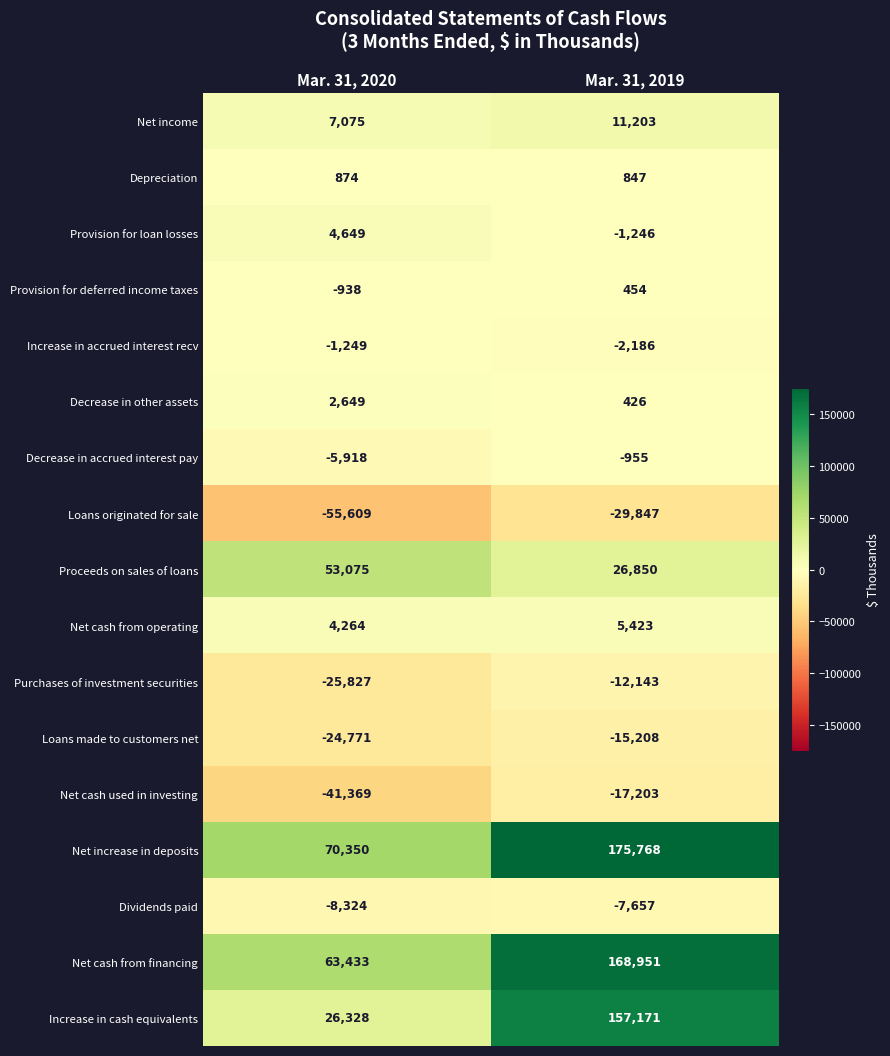

What is the difference between the maximum and minimum values in the Net income series?

4128